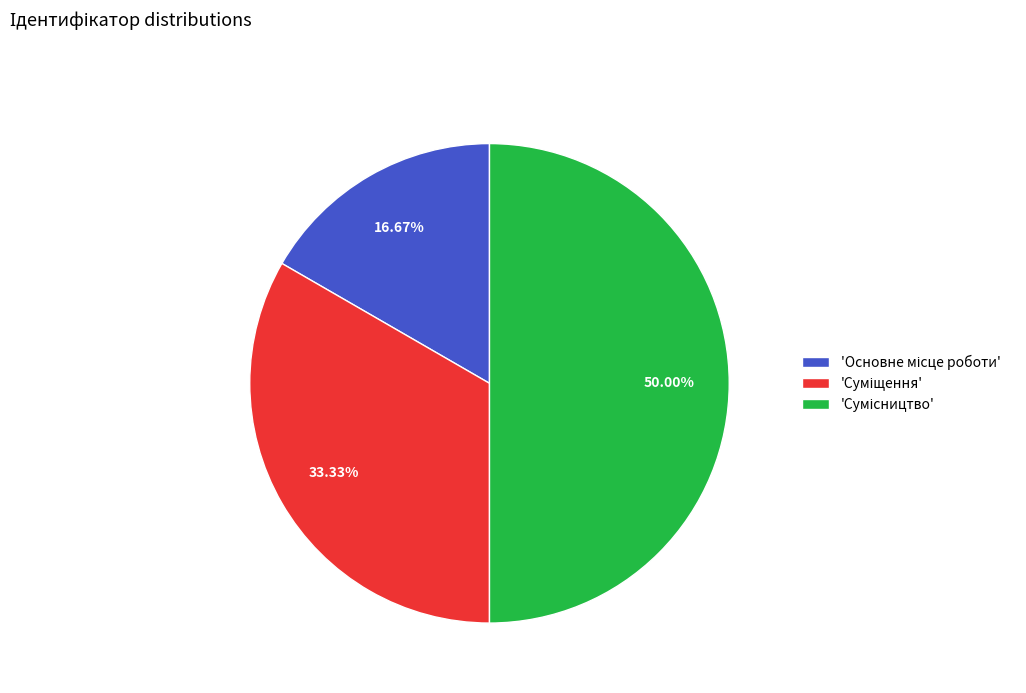

Is there any slice that represents more than half of the pie?

No